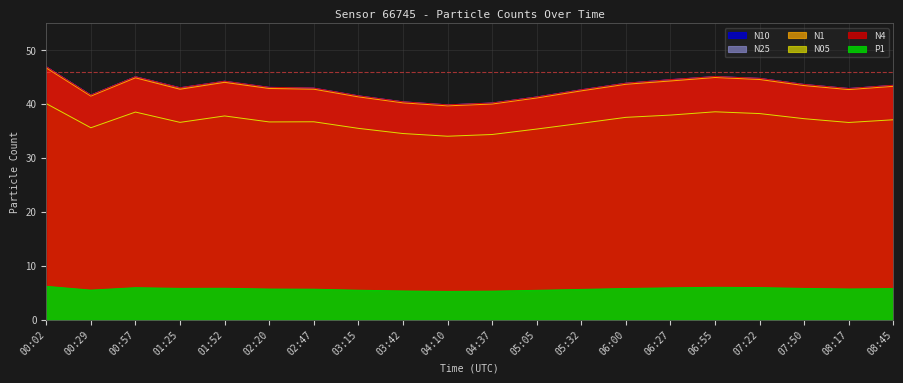

Reading left to right, what are all the values shown in this chart?

N4: 00:02=46.9	00:29=41.7	00:57=45.1	01:25=43.1	01:52=44.3	02:20=43.1	02:47=43.0	03:15=41.6	03:42=40.4	04:10=39.9	04:37=40.2	05:05=41.3	05:32=42.7	06:00=43.9	06:27=44.6	06:55=45.1	07:22=44.8	07:50=43.7	08:17=42.9	08:45=43.5
N10: 00:02=46.9	00:29=41.7	00:57=45.1	01:25=43.0	01:52=44.3	02:20=43.1	02:47=43.0	03:15=41.5	03:42=40.4	04:10=39.9	04:37=40.2	05:05=41.3	05:32=42.7	06:00=43.9	06:27=44.5	06:55=45.1	07:22=44.8	07:50=43.6	08:17=42.9	08:45=43.5
N25: 00:02=46.9	00:29=41.7	00:57=45.1	01:25=43.0	01:52=44.2	02:20=43.1	02:47=43.0	03:15=41.5	03:42=40.4	04:10=39.9	04:37=40.2	05:05=41.3	05:32=42.6	06:00=43.9	06:27=44.5	06:55=45.1	07:22=44.8	07:50=43.6	08:17=42.9	08:45=43.5
N1: 00:02=46.7	00:29=41.5	00:57=44.9	01:25=42.8	01:52=44.0	02:20=42.9	02:47=42.8	03:15=41.4	03:42=40.2	04:10=39.7	04:37=40.0	05:05=41.1	05:32=42.5	06:00=43.7	06:27=44.3	06:55=44.9	07:22=44.6	07:50=43.4	08:17=42.7	08:45=43.3
N05: 00:02=40.1	00:29=35.6	00:57=38.5	01:25=36.6	01:52=37.8	02:20=36.7	02:47=36.7	03:15=35.5	03:42=34.5	04:10=34.0	04:37=34.4	05:05=35.4	05:32=36.5	06:00=37.5	06:27=38.0	06:55=38.6	07:22=38.2	07:50=37.3	08:17=36.6	08:45=37.1
P1: 00:02=6.2	00:29=5.5	00:57=6.0	01:25=5.8	01:52=5.9	02:20=5.7	02:47=5.7	03:15=5.5	03:42=5.4	04:10=5.3	04:37=5.3	05:05=5.5	05:32=5.7	06:00=5.8	06:27=5.9	06:55=6.0	07:22=6.0	07:50=5.8	08:17=5.7	08:45=5.8